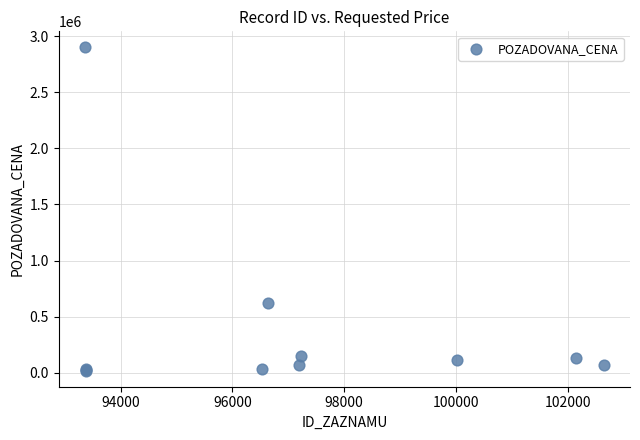

What Y value in the scatter plot is closest to 1459193?

617000